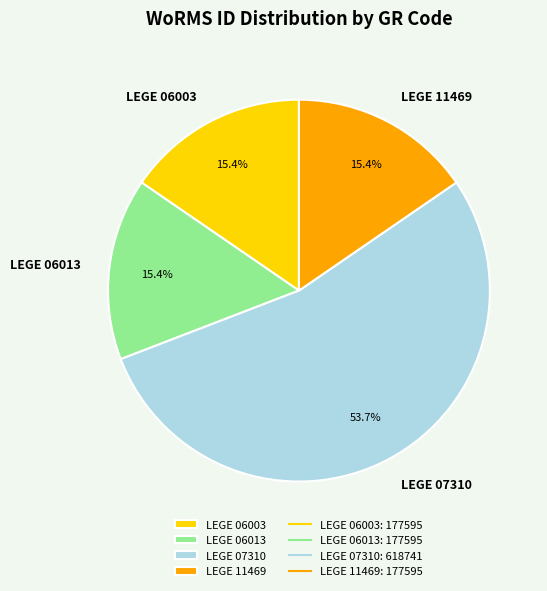

Is LEGE 11469 the majority of the pie?

No